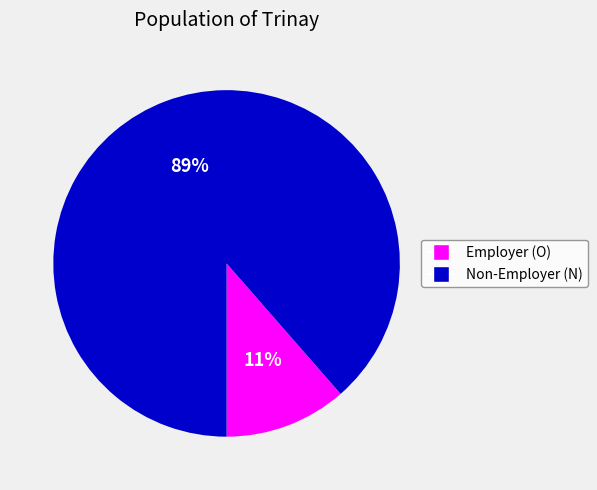

To the nearest percent, what is the average slice percentage?

50%